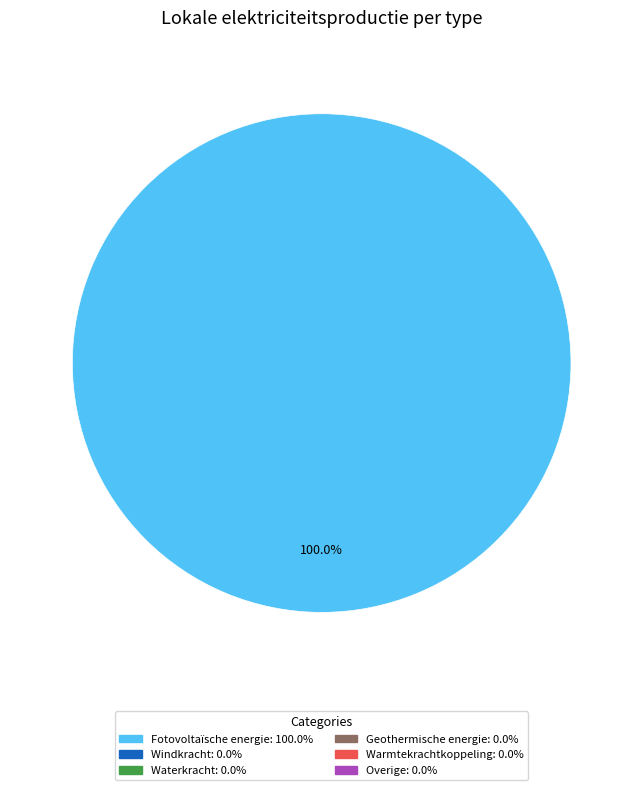

Does any single category account for the majority?

Yes